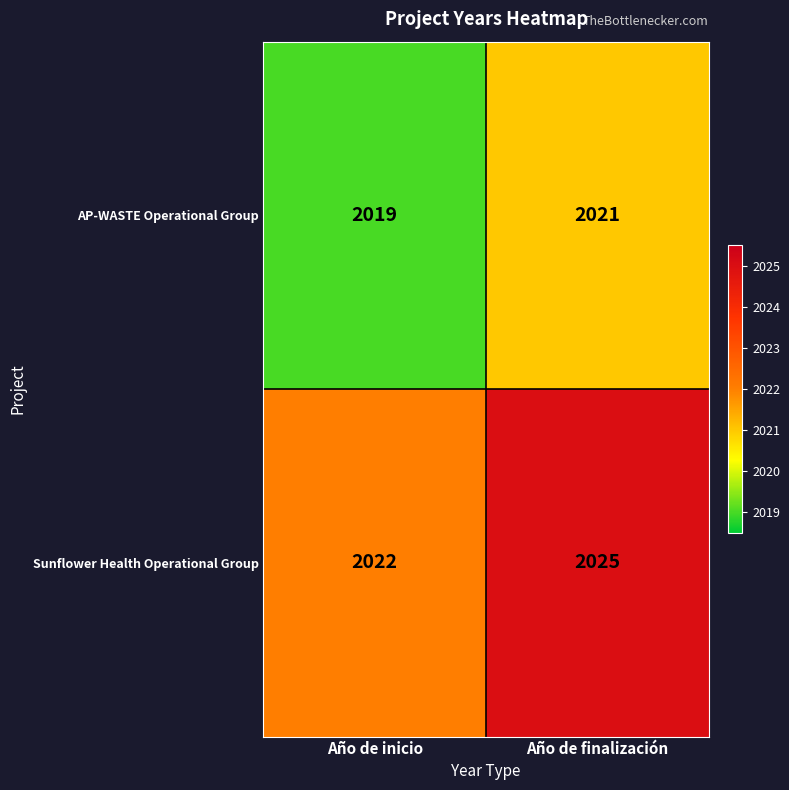

The AP-WASTE Operational Group series shows 2865 at Año de finalización. True or false?

False